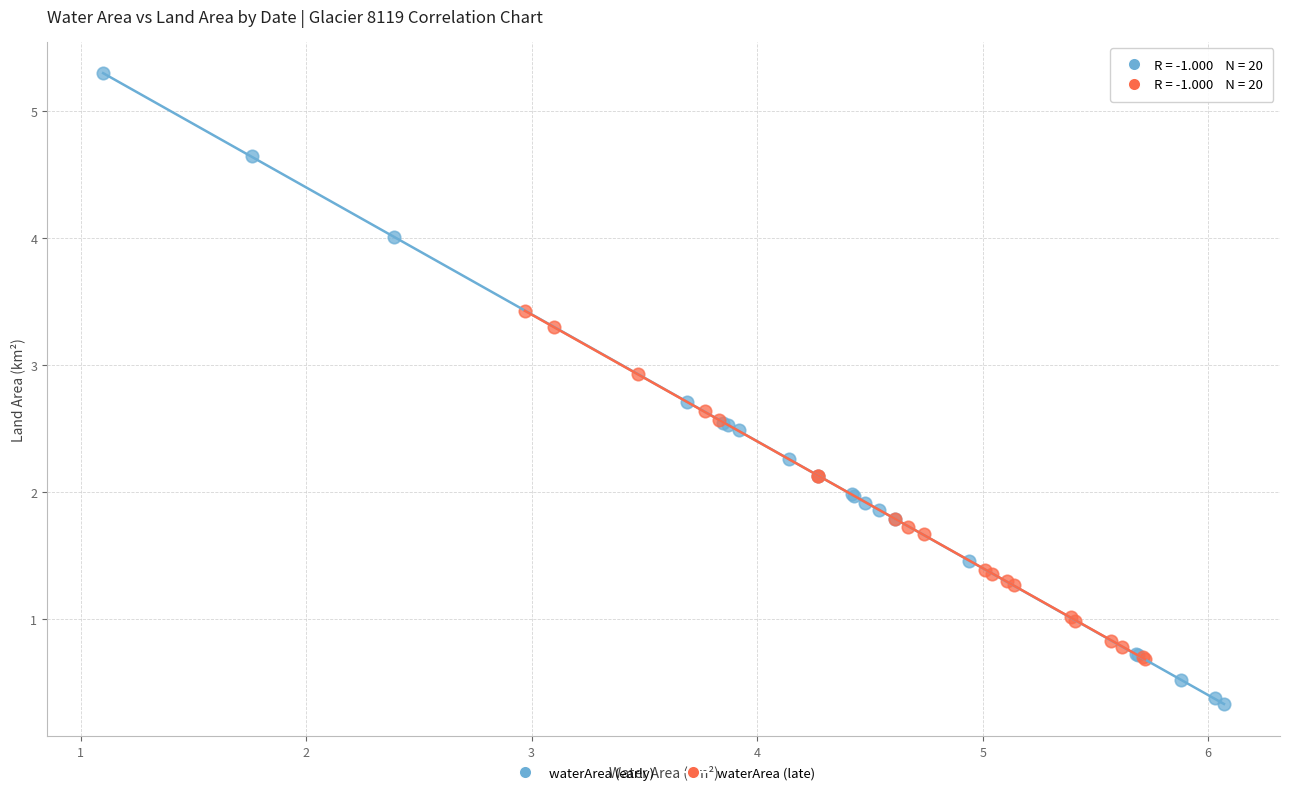

Which series has the widest spread of Y values?

waterArea (early)